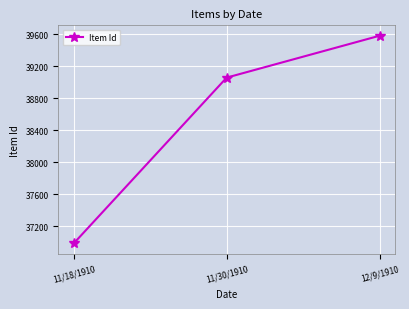

Count the values in the range 36986 to 39583.

3